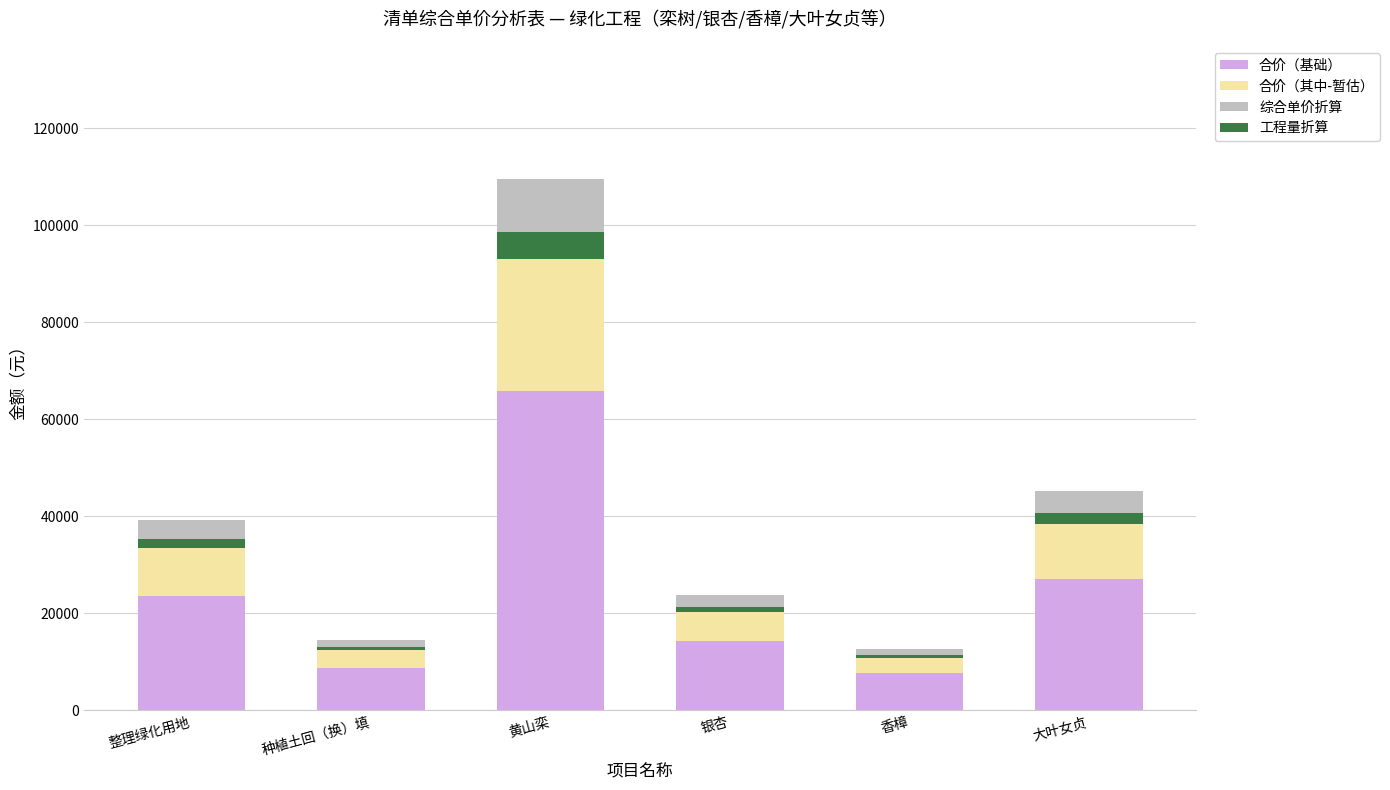

What position from the right is 大叶女贞?

1